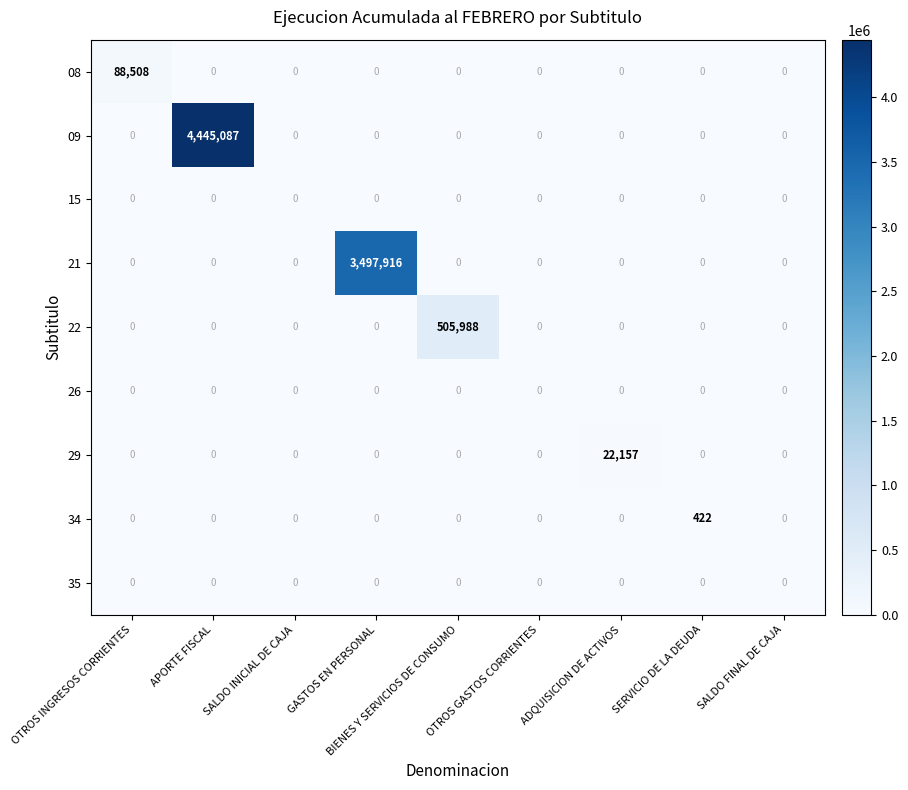

What is the average value of the 29 series?

2462